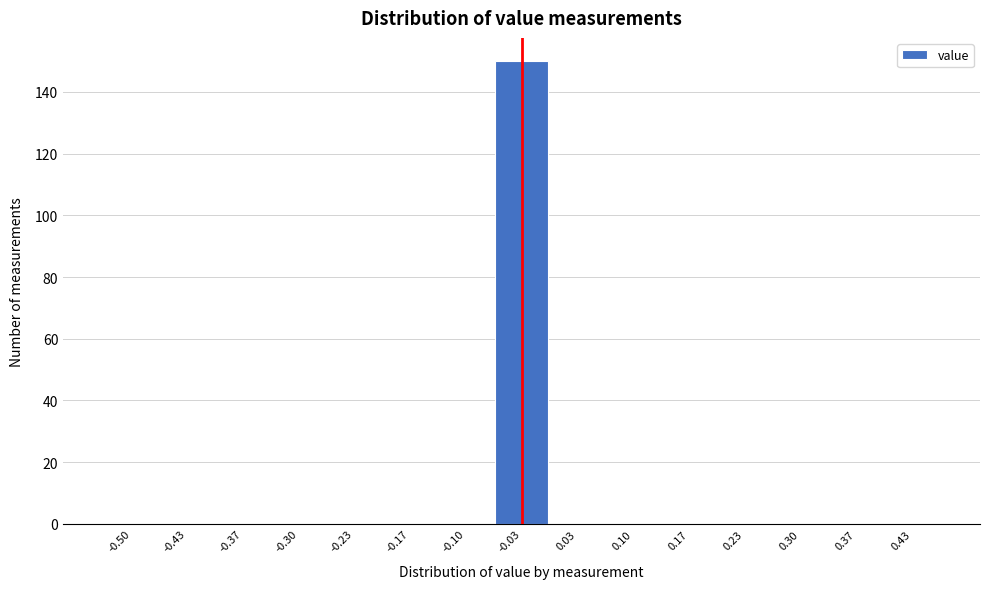

Reading right to left, what are all the values shown in this chart?

0.43=0	0.37=0	0.30=0	0.23=0	0.17=0	0.10=0	0.03=0	-0.03=150	-0.10=0	-0.17=0	-0.23=0	-0.30=0	-0.37=0	-0.43=0	-0.50=0